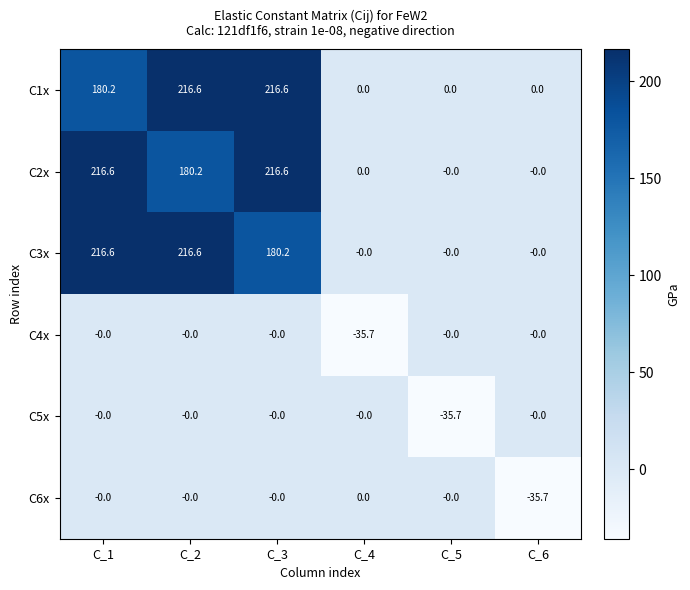

What is the average value of the C1x series?

102.2